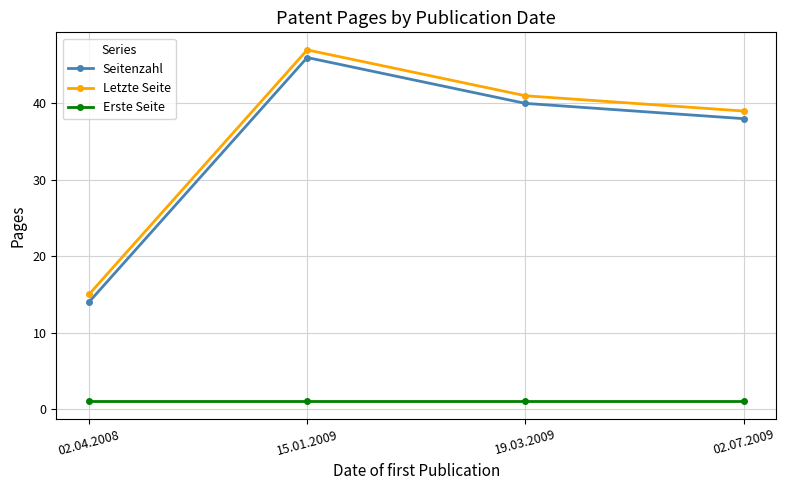

How many lines are shown in the chart?

3